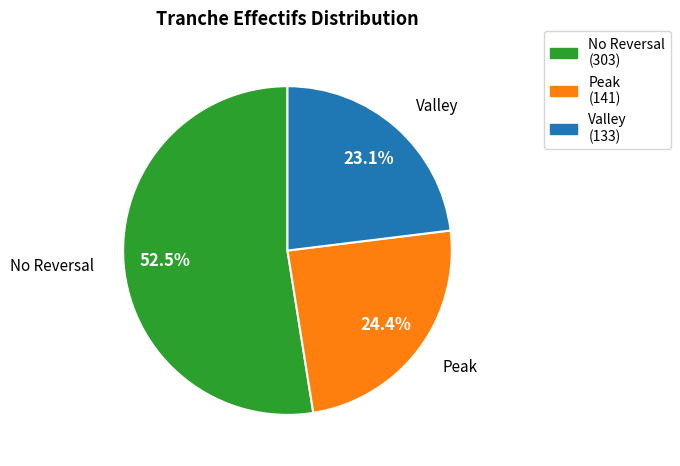

Is there any slice that represents more than half of the pie?

Yes